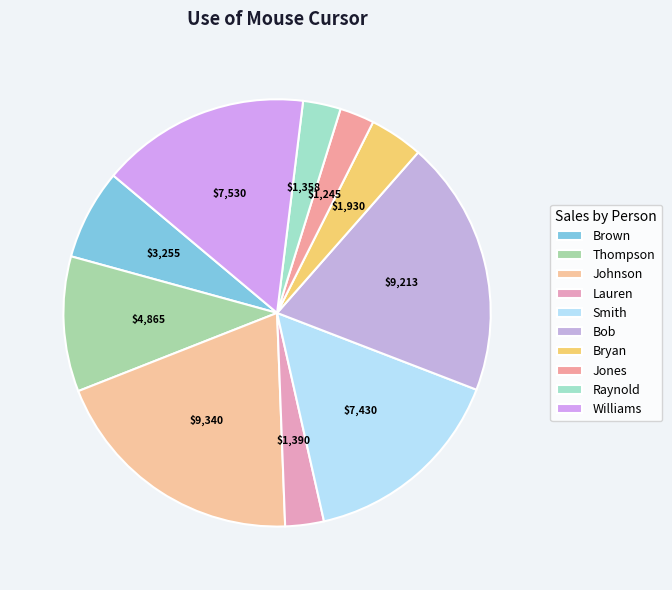

Rank the categories by value from lowest to highest.

Jones, Raynold, Lauren, Bryan, Brown, Thompson, Smith, Williams, Bob, Johnson